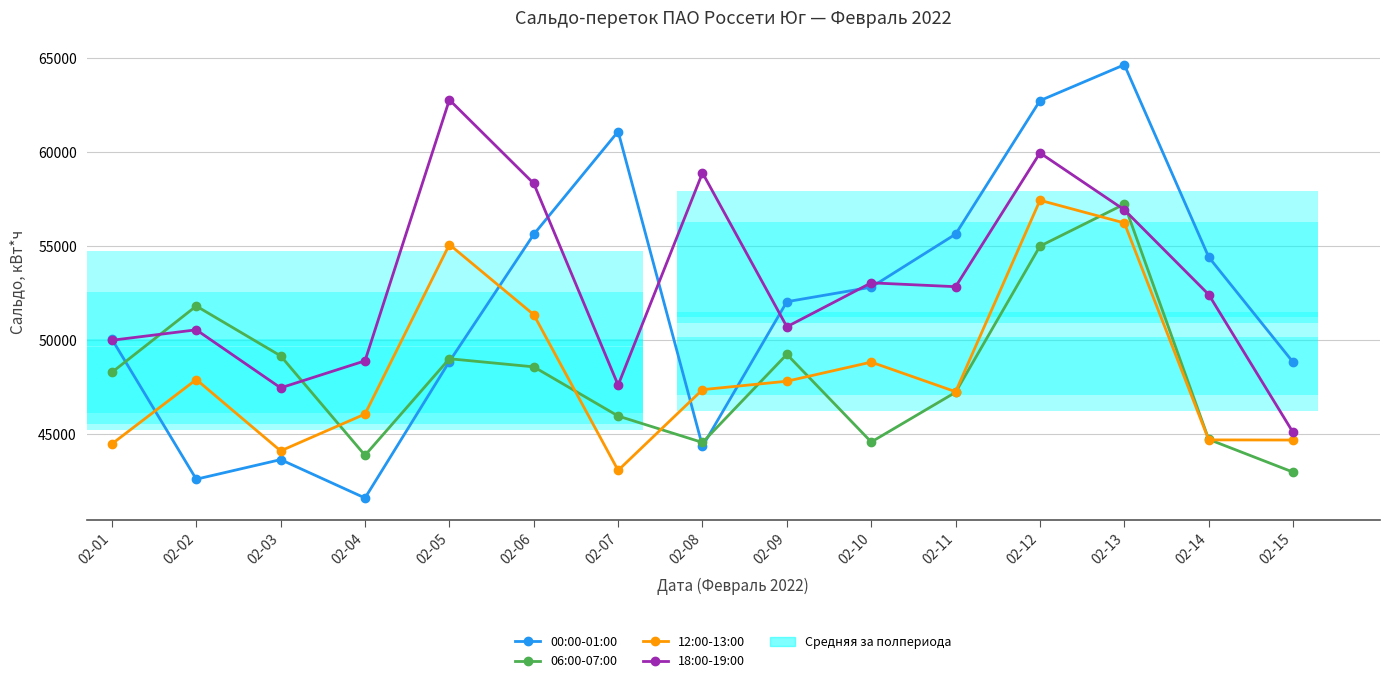

Does the chart contain stacked bars?

No